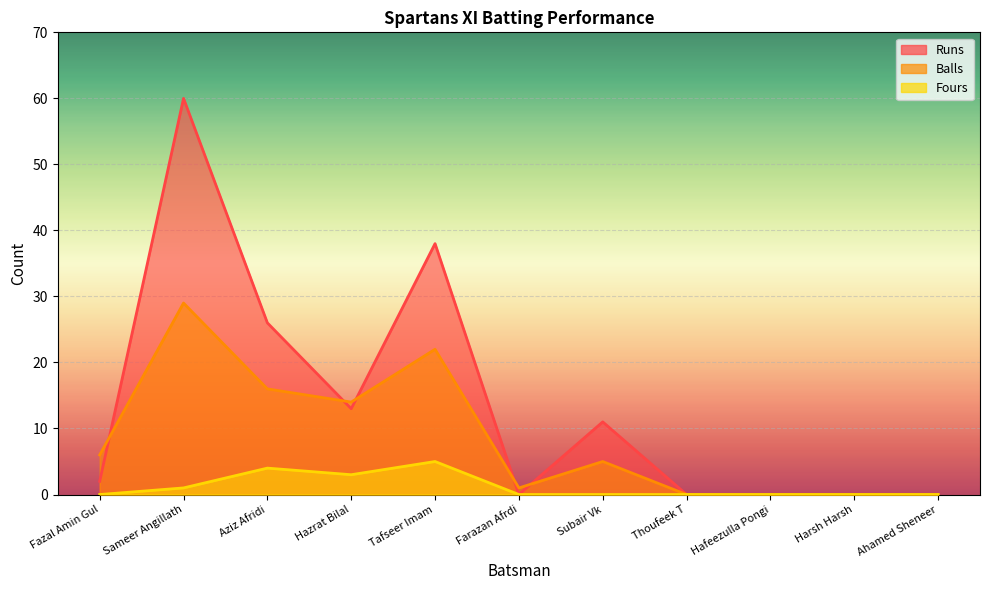

How many interior local peaks does the Balls series have?

3